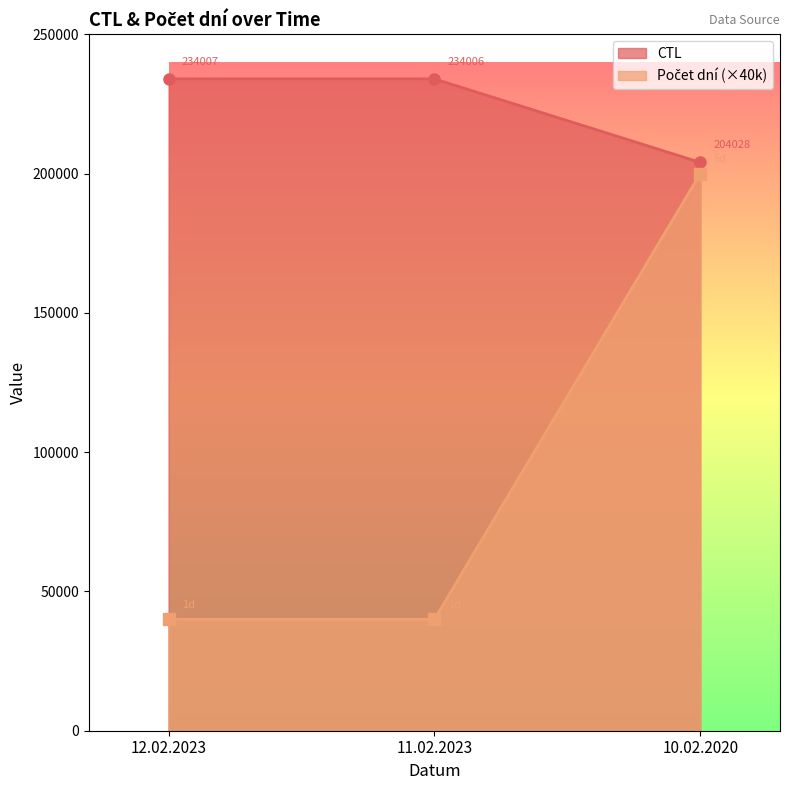

Reading left to right, list all the values displayed in this chart.

CTL: 12.02.2023=234007	11.02.2023=234006	10.02.2020=204028
Počet dní: 12.02.2023=40000	11.02.2023=40000	10.02.2020=200000